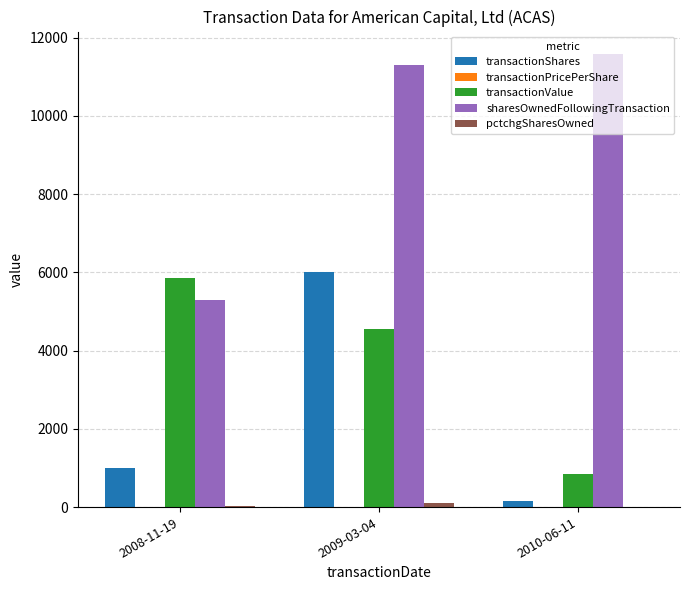

Which series has the largest total across all categories?

sharesOwnedFollowingTransaction